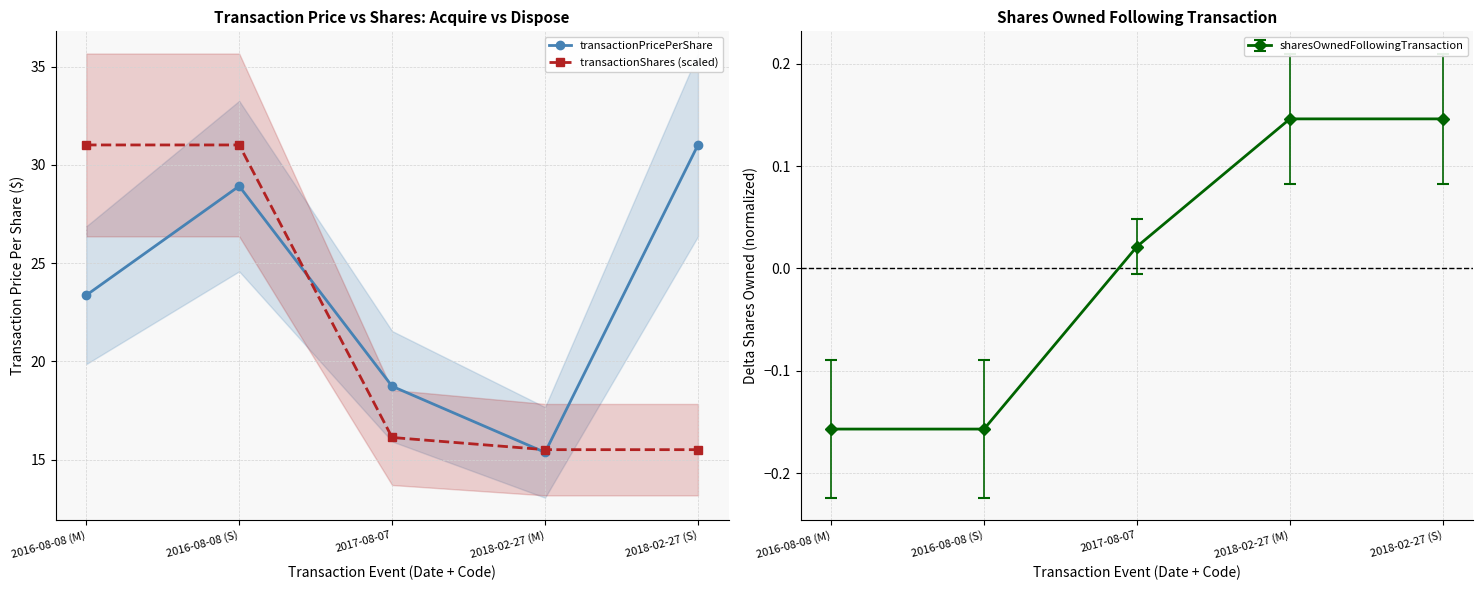

List the labels in order of transactionPricePerShare value, largest first.

2018-02-27 (S), 2016-08-08 (S), 2016-08-08 (M), 2017-08-07, 2018-02-27 (M)